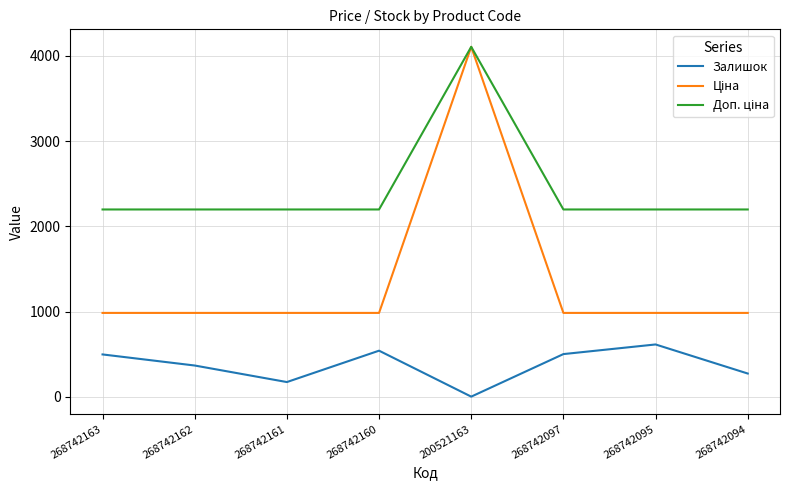

True or false: Залишок has a value of 716.1 at 268742097.

False